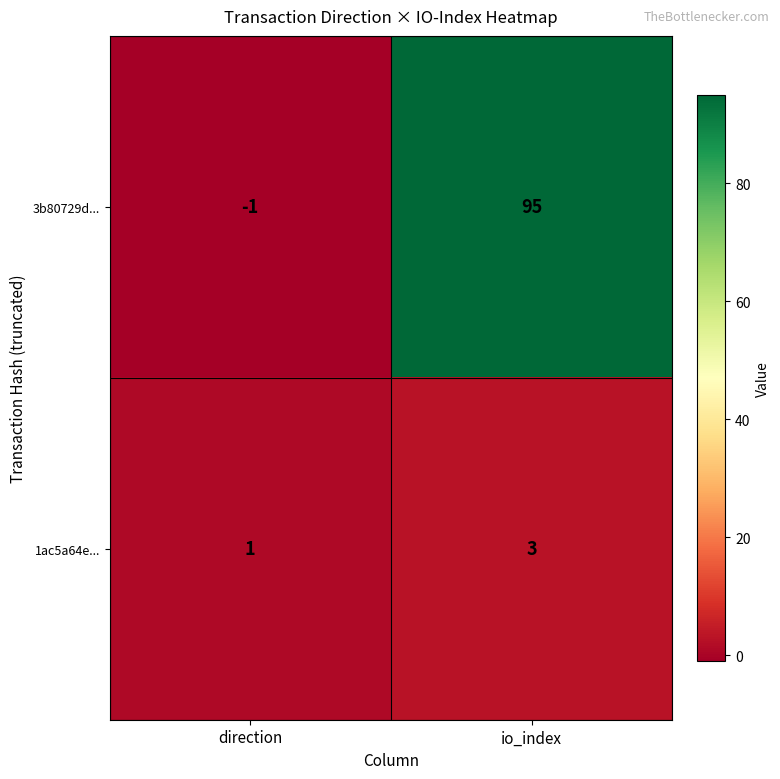

At how many categories does at least one series exceed 79?

1